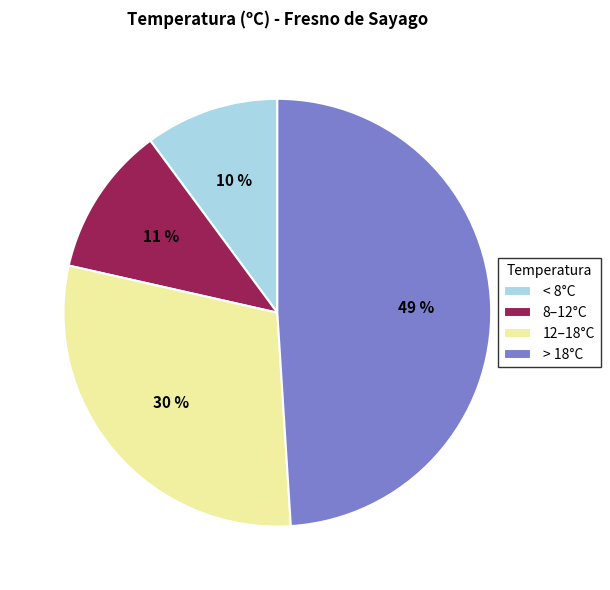

Is there a majority slice in this chart?

No